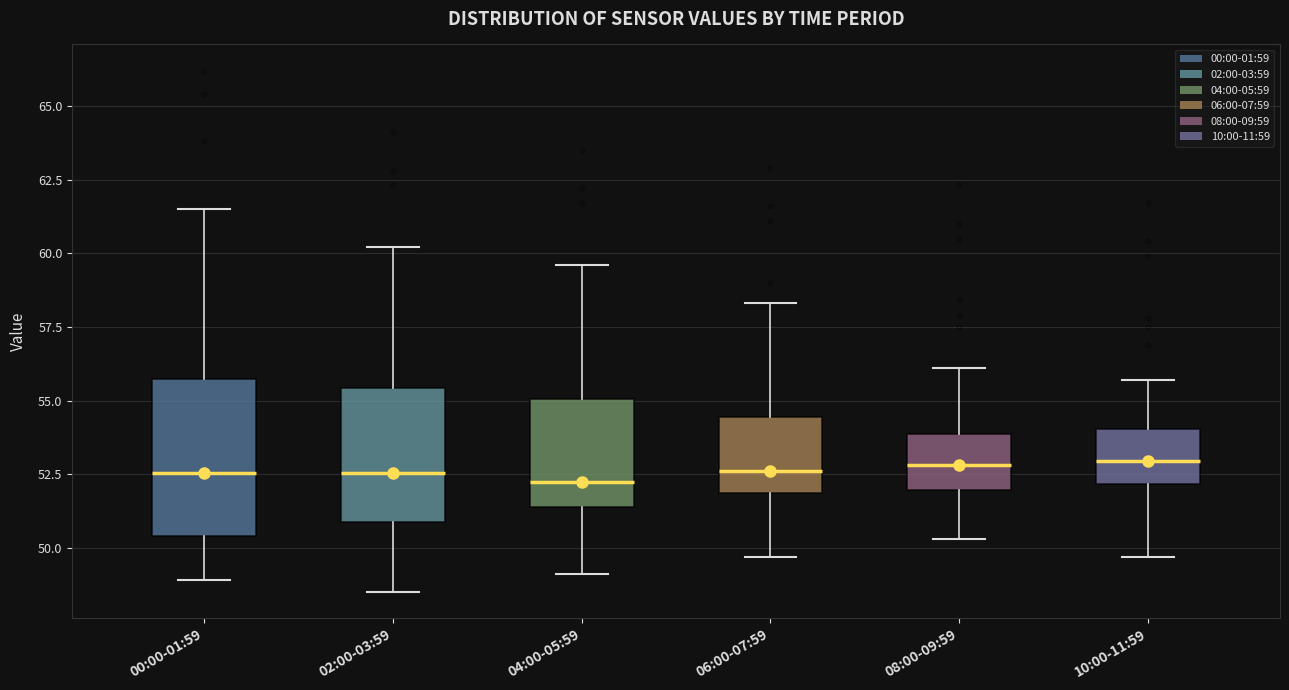

Reading left to right, read every box against the y-axis: the position of its median line, the range the box covers, and the ends of its whiskers. The values are not printed on the chart, so give them approximately, as read against the axis.

00:00-01:59: median 52.5, box 50.5 to 55.5, whiskers 49.0 to 61.5
02:00-03:59: median 52.5, box 51.0 to 55.5, whiskers 48.5 to 60.0
04:00-05:59: median 52.5, box 51.5 to 55.0, whiskers 49.0 to 59.5
06:00-07:59: median 52.5, box 52.0 to 54.5, whiskers 49.5 to 58.5
08:00-09:59: median 53.0, box 52.0 to 54.0, whiskers 50.5 to 56.0
10:00-11:59: median 53.0, box 52.0 to 54.0, whiskers 49.5 to 55.5